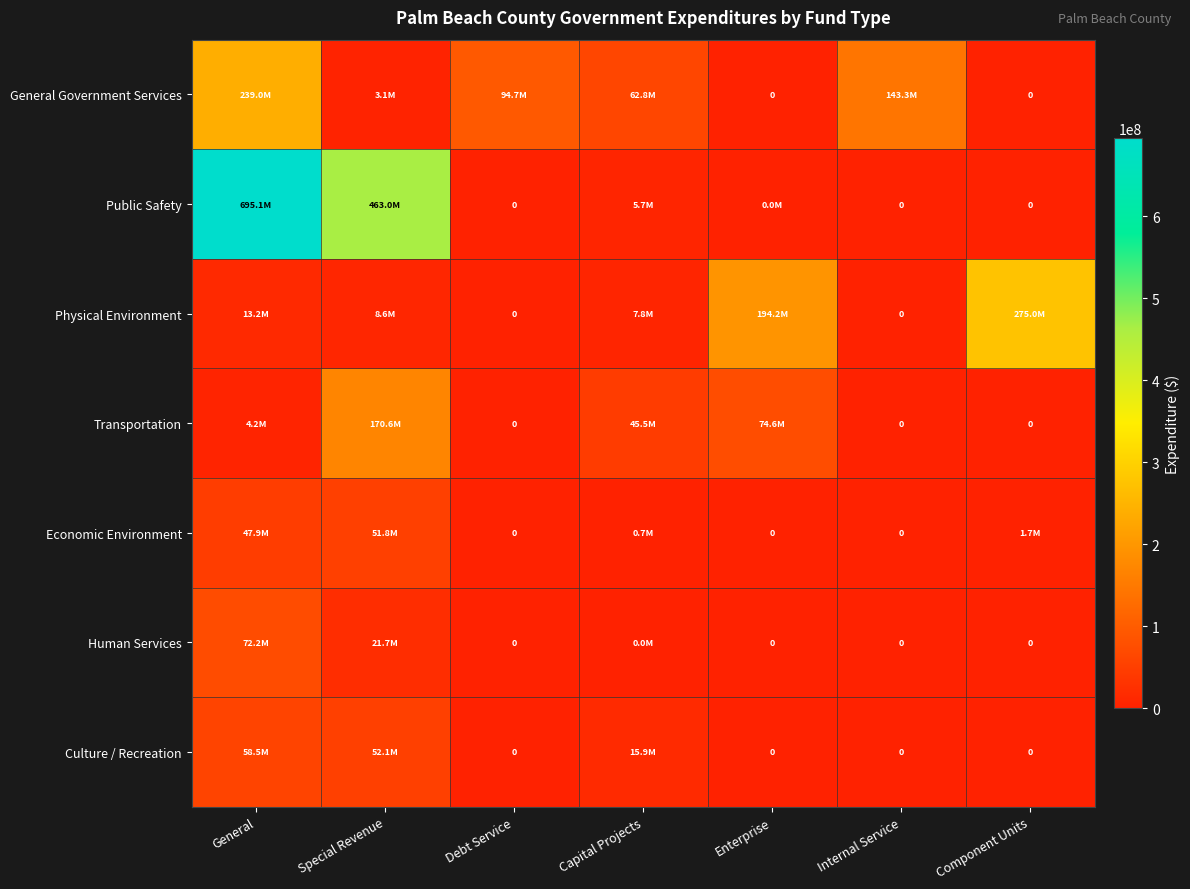

Which category has the lowest value across all series?

Enterprise